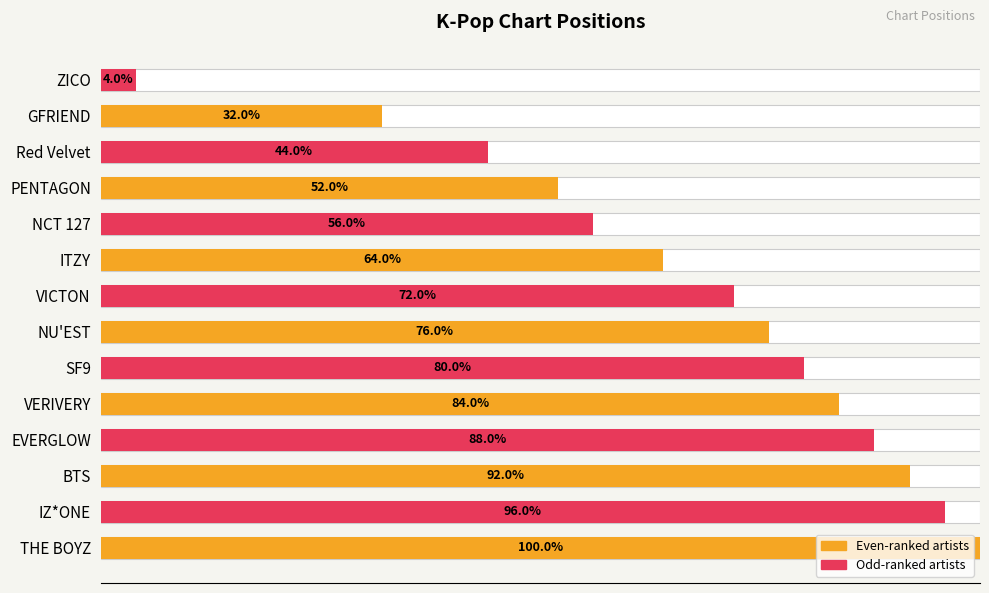

What position from the right is EVERGLOW?

11